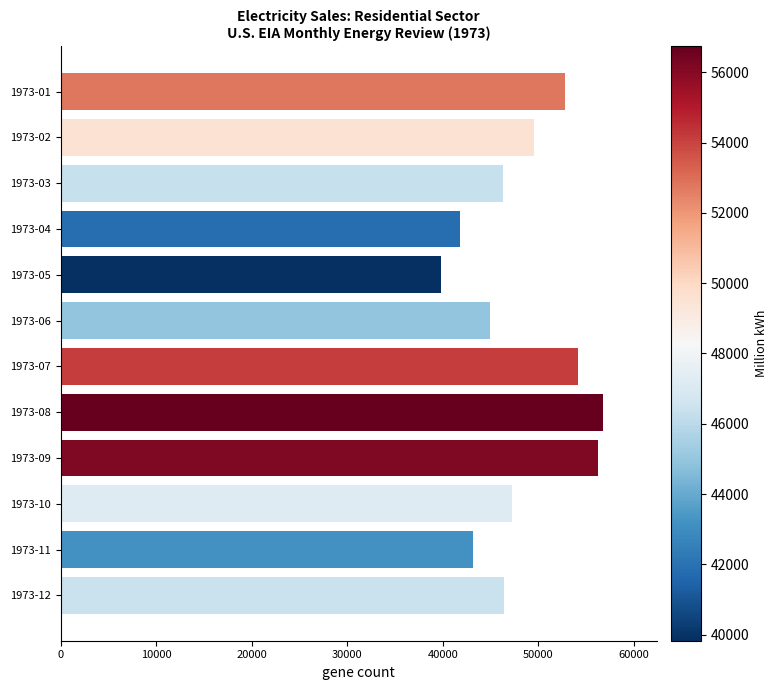

What is the difference between the maximum and second lowest values?

14921.1